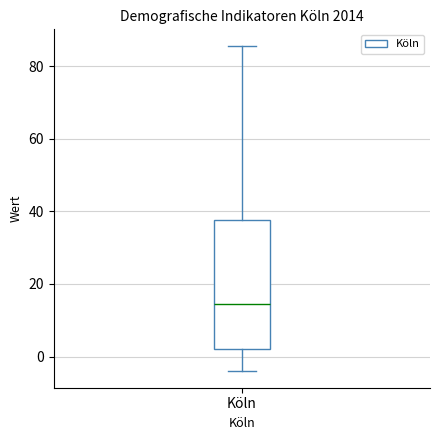

Read this box plot against the y-axis: the position of the median line, the range covered by the box, and the ends of both whiskers. The values are not printed on the chart, so give them approximately, as read against the axis.

median 14, box 2 to 38, whiskers -4 to 86